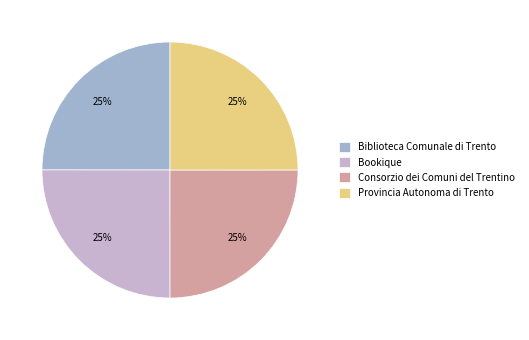

To the nearest percent, what portion does Consorzio dei Comuni del Trentino represent?

25%